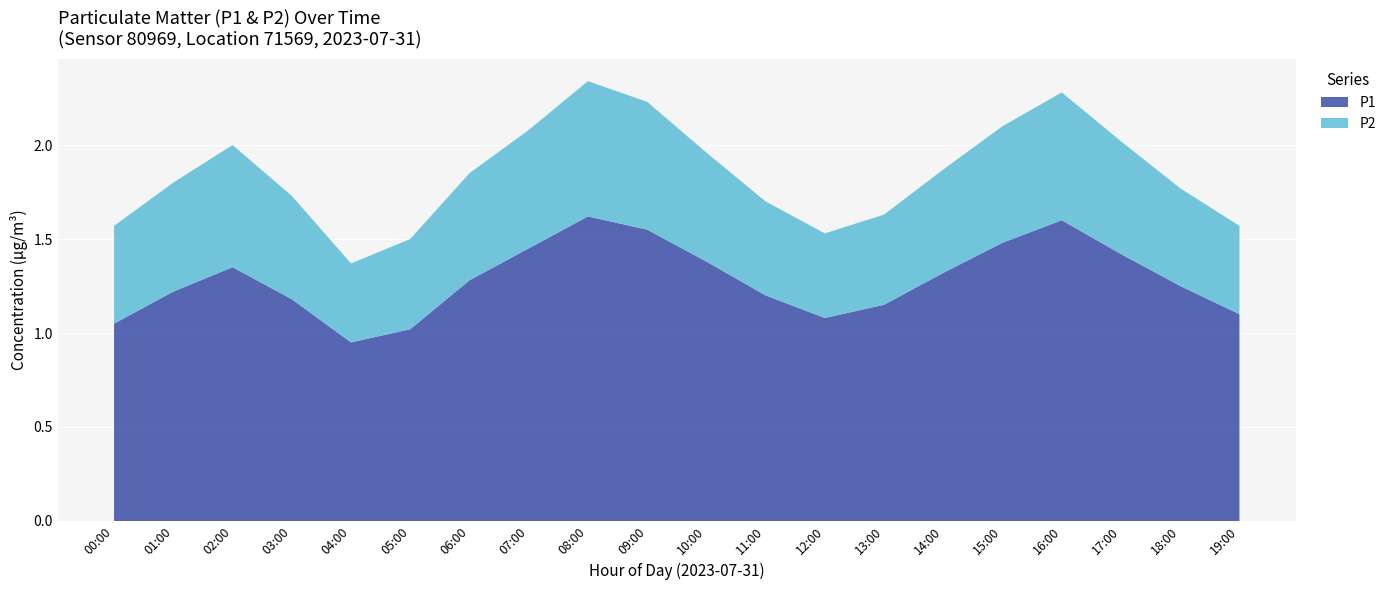

Reading left to right, transcribe all the data shown in this chart.

P1: 1.1	1.2	1.4	1.2	0.9	1.0	1.3	1.4	1.6	1.6	1.4	1.2	1.1	1.1	1.3	1.5	1.6	1.4	1.2	1.1
P2: 0.5	0.6	0.7	0.6	0.4	0.5	0.6	0.6	0.7	0.7	0.6	0.5	0.5	0.5	0.6	0.6	0.7	0.6	0.5	0.5